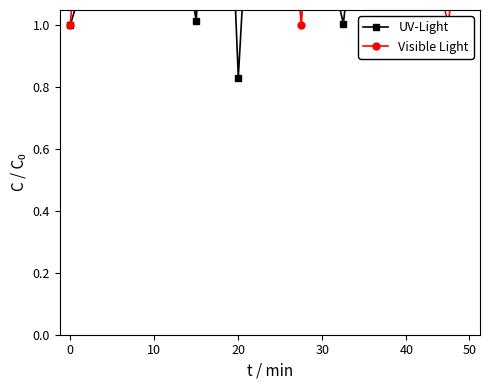

Read the Visible Light value at 50.

1.4